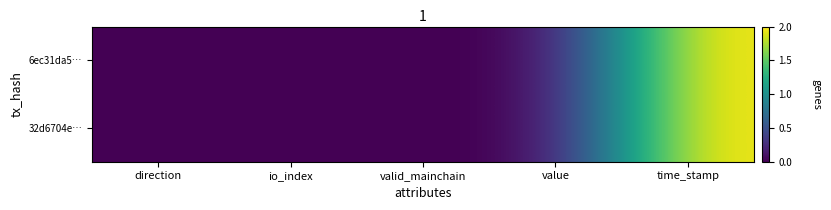

At which category does the chart reach its minimum across all series?

direction